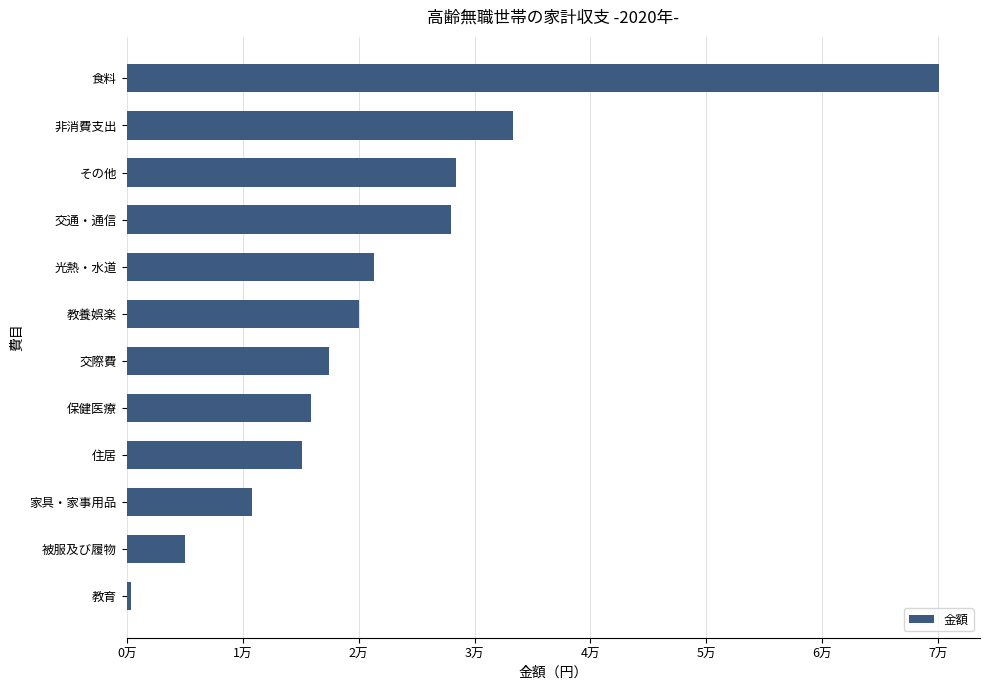

Are the bars horizontal?

Yes